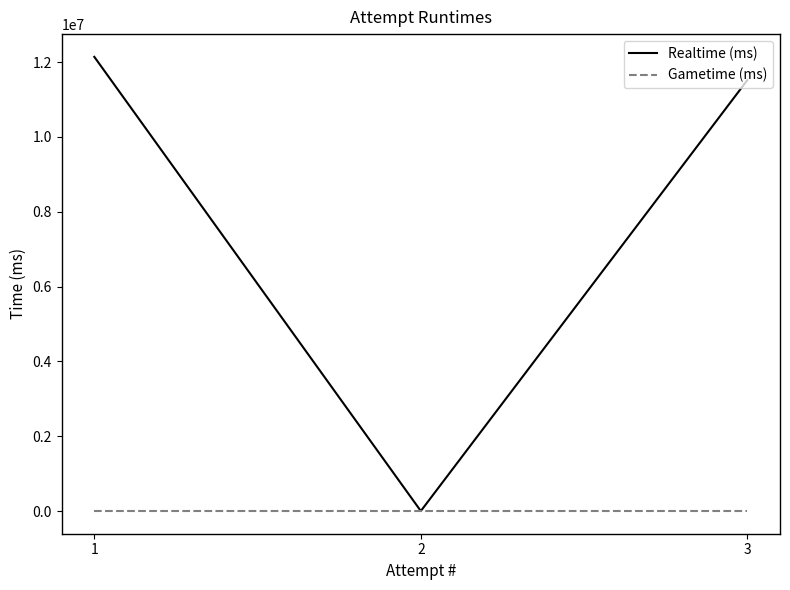

The value of Gametime (ms) at 2 is 0. True or false?

True